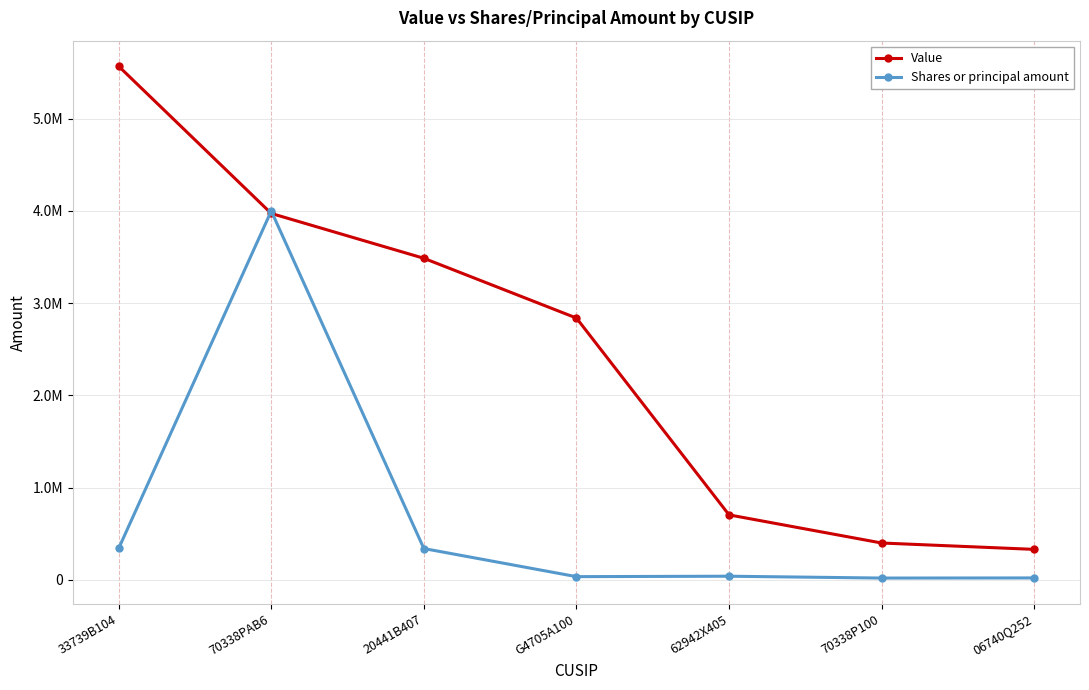

Is this an area chart (filled region under the line)?

No